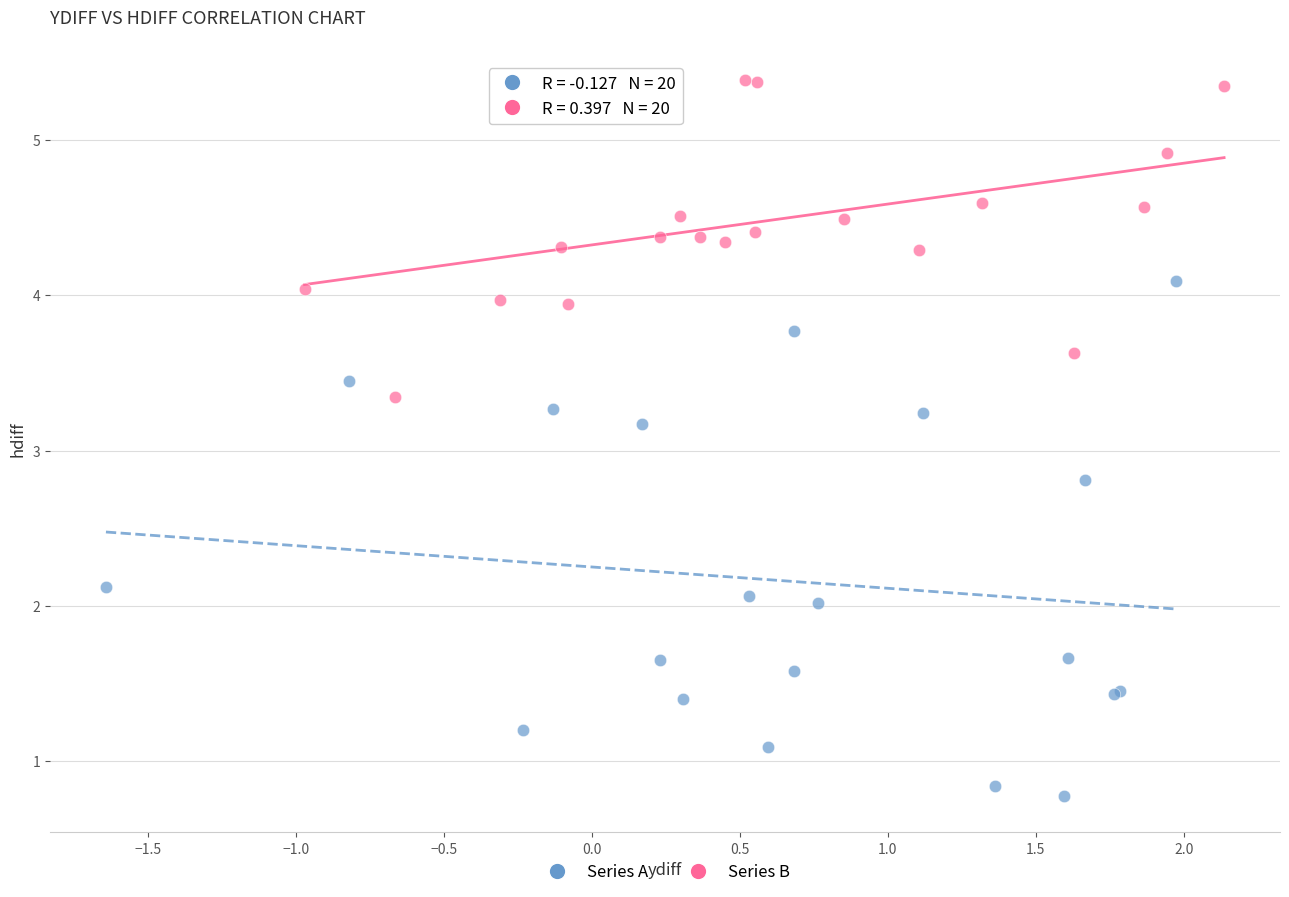

Which series contains the highest Y value?

Series B